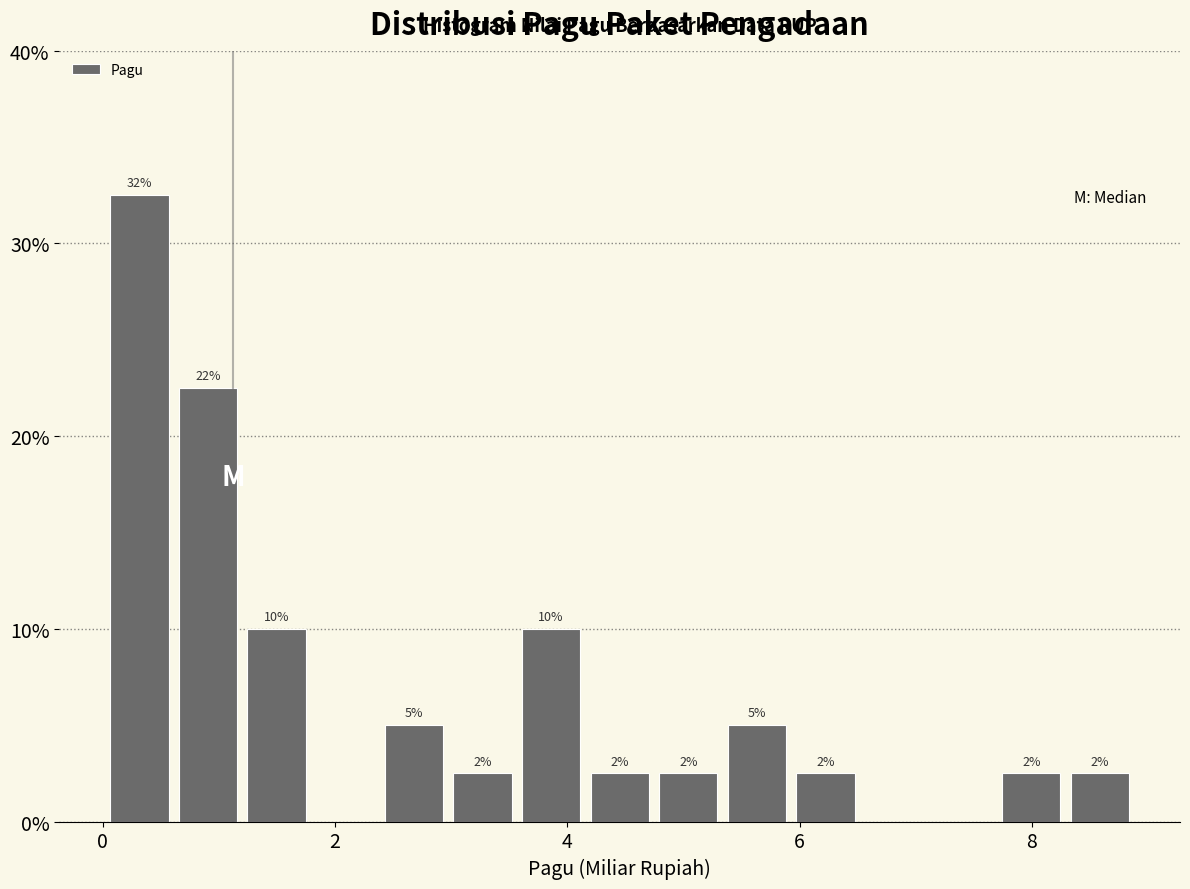

Read against the x-axis, roughly where is the centre of the tallest bar?

0.4